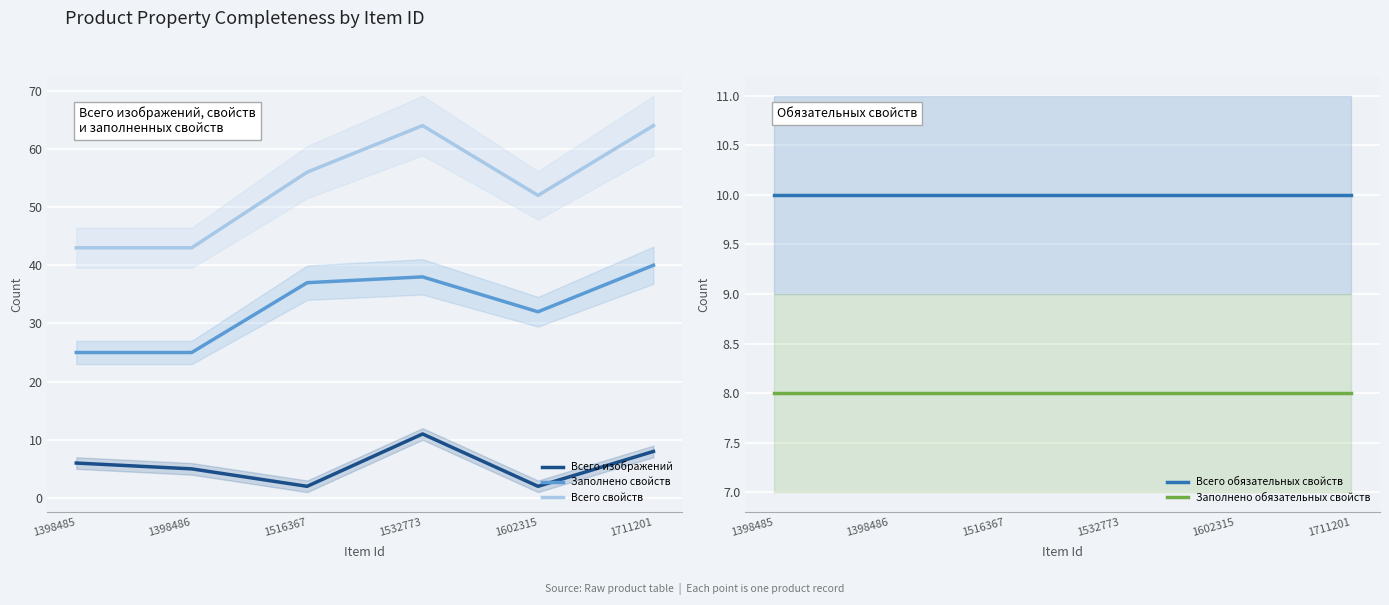

List the series in order of their peak value, lowest first.

Заполнено обязательных свойств, Всего обязательных свойств, Всего изображений, Заполнено свойств, Всего свойств